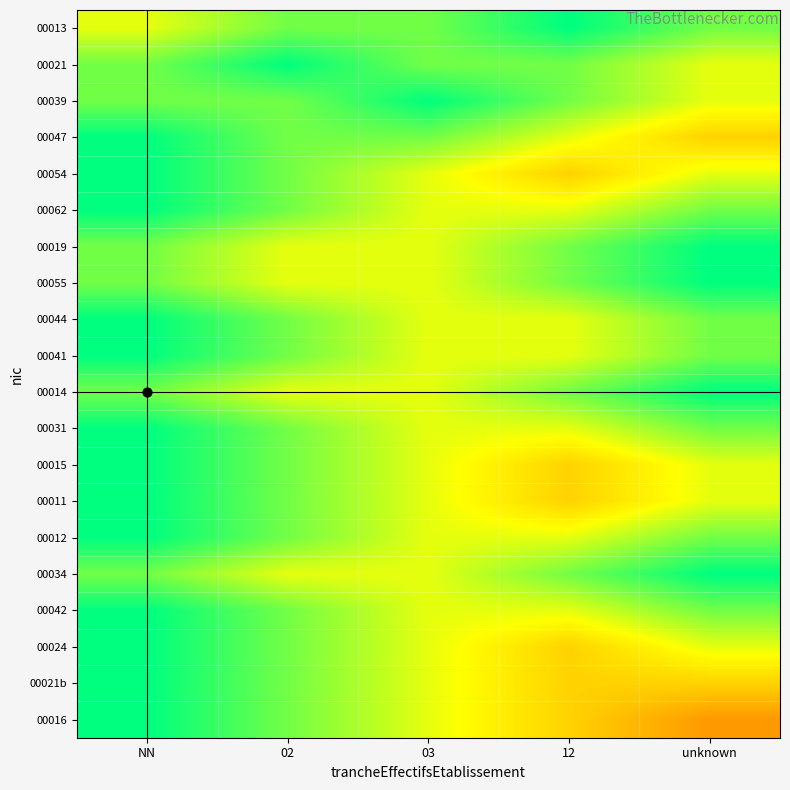

Reading left to right, transcribe all the data shown in this chart.

00013: NN=0.7	02=0.8	03=0.8	12=1.0	unknown=0.8
00021: NN=0.8	02=1.0	03=0.8	12=0.8	unknown=0.7
00039: NN=0.8	02=0.8	03=1.0	12=0.8	unknown=0.7
00047: NN=1.0	02=0.8	03=0.8	12=0.7	unknown=0.6
00054: NN=1.0	02=0.8	03=0.7	12=0.6	unknown=0.7
00062: NN=1.0	02=0.8	03=0.7	12=0.7	unknown=0.8
00019: NN=0.8	02=0.7	03=0.7	12=0.8	unknown=1.0
00055: NN=0.8	02=0.7	03=0.7	12=0.8	unknown=1.0
00044: NN=1.0	02=0.8	03=0.7	12=0.7	unknown=0.8
00041: NN=1.0	02=0.8	03=0.7	12=0.7	unknown=0.8
00014: NN=0.8	02=0.7	03=0.7	12=0.8	unknown=1.0
00031: NN=1.0	02=0.8	03=0.7	12=0.7	unknown=0.8
00015: NN=1.0	02=0.8	03=0.7	12=0.6	unknown=0.7
00011: NN=1.0	02=0.8	03=0.7	12=0.6	unknown=0.7
00012: NN=1.0	02=0.8	03=0.7	12=0.7	unknown=0.8
00034: NN=0.8	02=0.7	03=0.7	12=0.8	unknown=1.0
00042: NN=1.0	02=0.8	03=0.7	12=0.7	unknown=0.8
00024: NN=1.0	02=0.8	03=0.7	12=0.6	unknown=0.7
00021b: NN=1.0	02=0.8	03=0.7	12=0.6	unknown=0.6
00016: NN=1.0	02=0.8	03=0.7	12=0.6	unknown=0.4